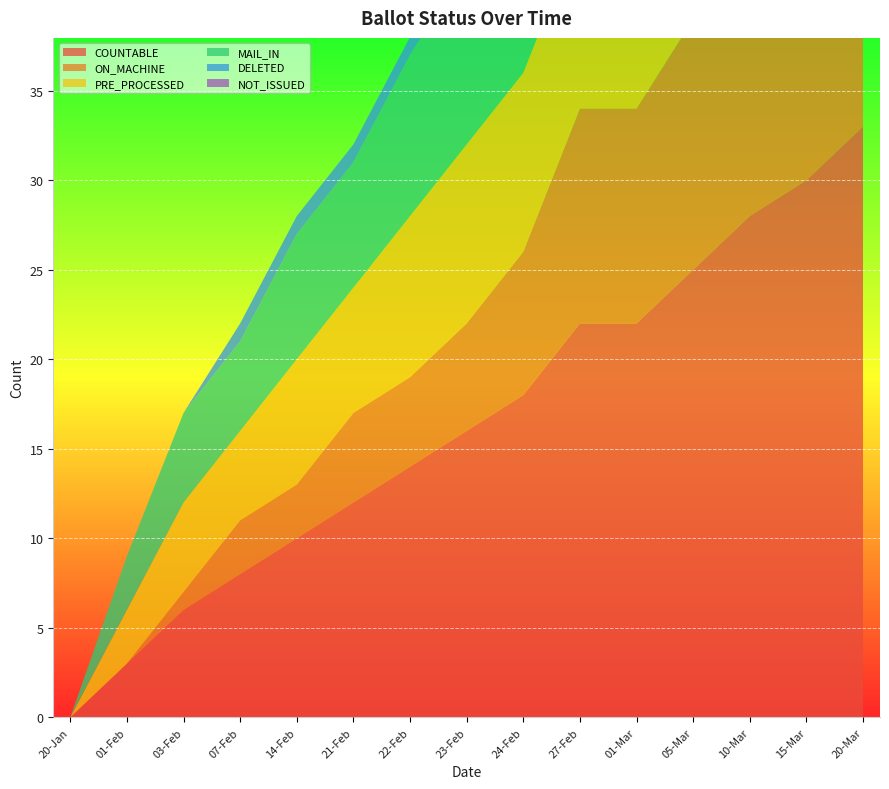

Reading left to right, list all the values displayed in this chart.

COUNTABLE: 20-Jan=0	01-Feb=3	03-Feb=6	07-Feb=8	14-Feb=10	21-Feb=12	22-Feb=14	23-Feb=16	24-Feb=18	27-Feb=22	01-Mar=22	05-Mar=25	10-Mar=28	15-Mar=30	20-Mar=33
ON_MACHINE: 20-Jan=0	01-Feb=0	03-Feb=1	07-Feb=3	14-Feb=3	21-Feb=5	22-Feb=5	23-Feb=6	24-Feb=8	27-Feb=12	01-Mar=12	05-Mar=14	10-Mar=16	15-Mar=18	20-Mar=20
PRE_PROCESSED: 20-Jan=0	01-Feb=3	03-Feb=5	07-Feb=5	14-Feb=7	21-Feb=7	22-Feb=9	23-Feb=10	24-Feb=10	27-Feb=10	01-Mar=10	05-Mar=11	10-Mar=12	15-Mar=13	20-Mar=14
MAIL_IN: 20-Jan=0	01-Feb=3	03-Feb=5	07-Feb=5	14-Feb=7	21-Feb=7	22-Feb=9	23-Feb=10	24-Feb=10	27-Feb=10	01-Mar=10	05-Mar=11	10-Mar=12	15-Mar=13	20-Mar=14
DELETED: 20-Jan=0	01-Feb=0	03-Feb=0	07-Feb=1	14-Feb=1	21-Feb=1	22-Feb=1	23-Feb=1	24-Feb=1	27-Feb=1	01-Mar=1	05-Mar=1	10-Mar=1	15-Mar=1	20-Mar=1
NOT_ISSUED: 20-Jan=0	01-Feb=0	03-Feb=0	07-Feb=0	14-Feb=0	21-Feb=0	22-Feb=0	23-Feb=0	24-Feb=0	27-Feb=0	01-Mar=0	05-Mar=0	10-Mar=0	15-Mar=0	20-Mar=0